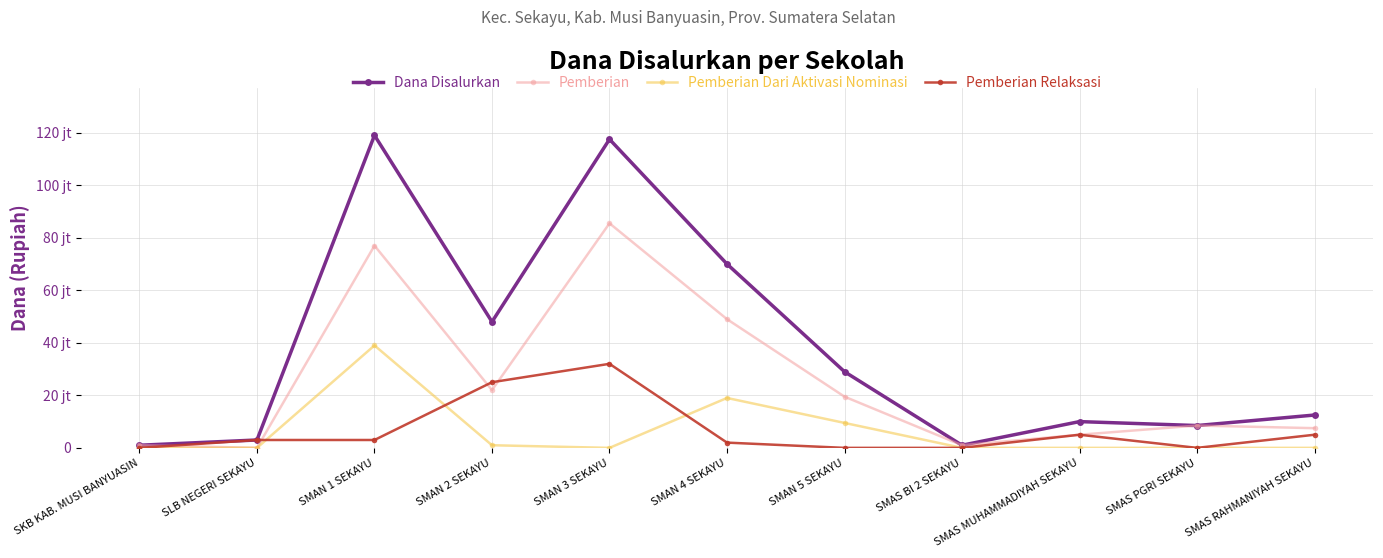

Where is Pemberian nearest to the value 42750000?

SMAN 4 SEKAYU